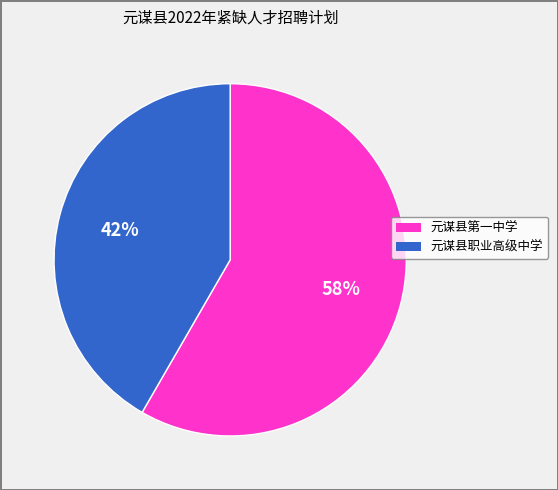

To the nearest percent, what portion does 元谋县第一中学 represent?

58%